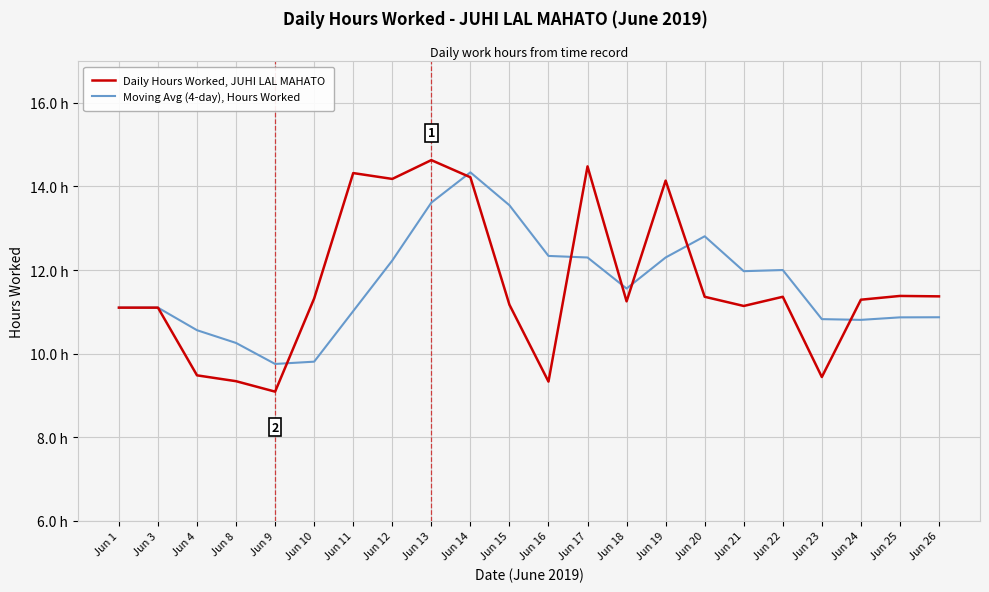

At which label is Moving Avg (4-day), Hours Worked closest to 12?

Jun 22